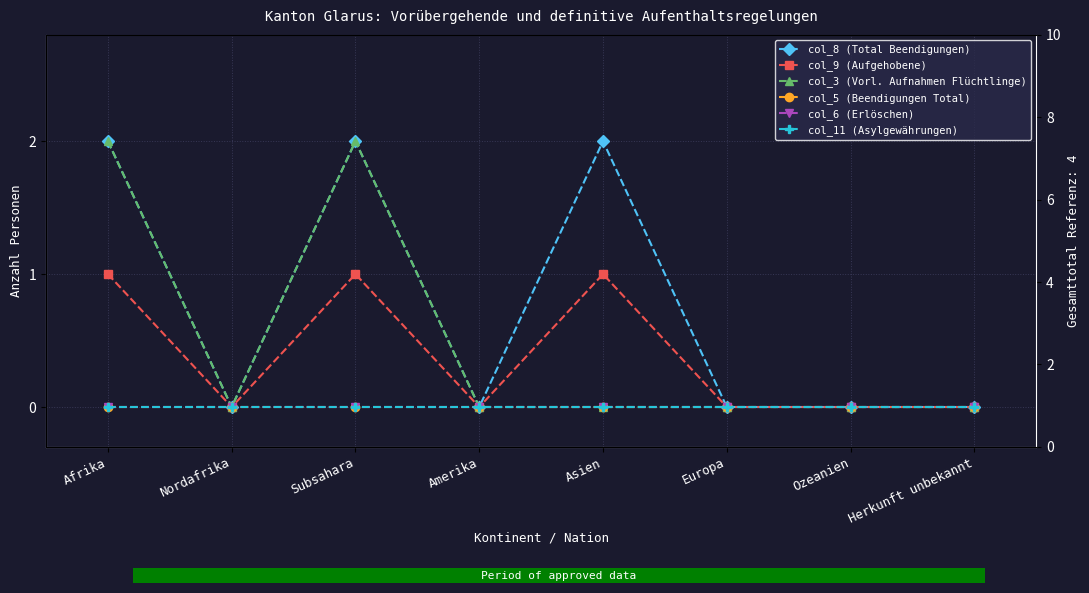

Reading left to right, list all the values displayed in this chart.

col_8 (Total Beendigungen): 2	0	2	0	2	0	0	0
col_9 (Aufgehobene): 1	0	1	0	1	0	0	0
col_3 (Vorl. Aufnahmen Flüchtlinge): 2	0	2	0	0	0	0	0
col_5 (Beendigungen Total): 0	0	0	0	0	0	0	0
col_6 (Erlöschen): 0	0	0	0	0	0	0	0
col_11 (Asylgewährungen): 0	0	0	0	0	0	0	0